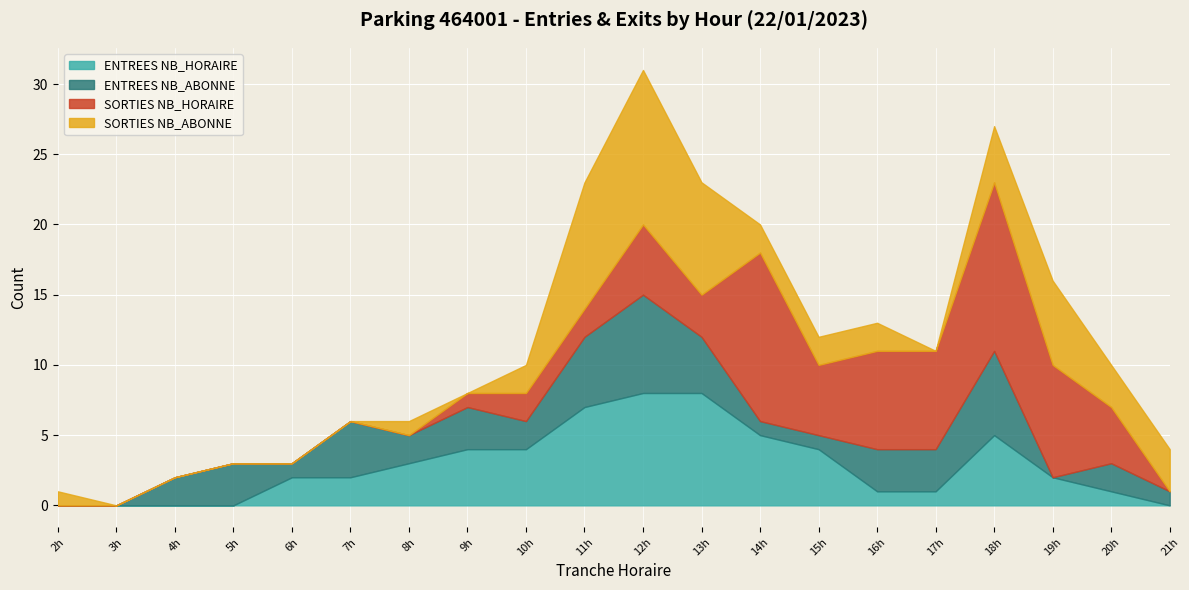

How many positive values does the SORTIES NB_HORAIRE series have?

12